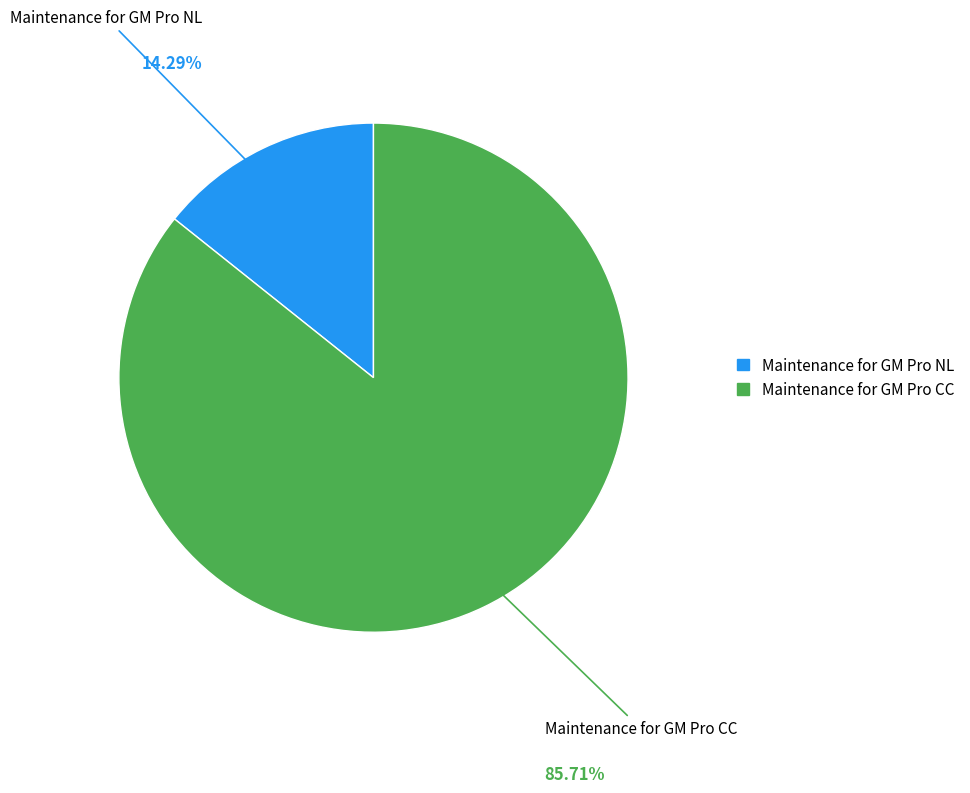

Which has a higher value, Maintenance for GM Pro CC or Maintenance for GM Pro NL?

Maintenance for GM Pro CC